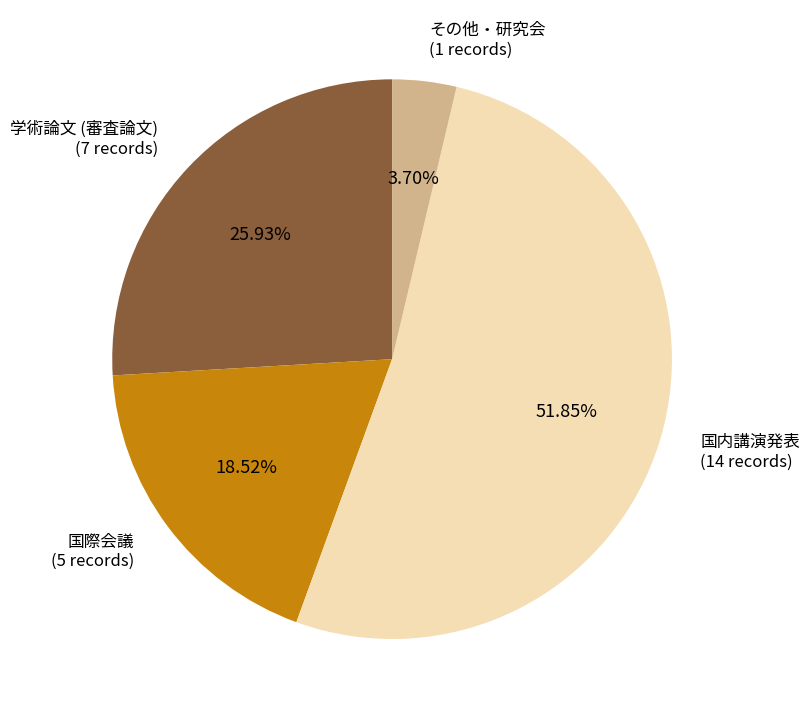

Does any single category account for the majority?

Yes